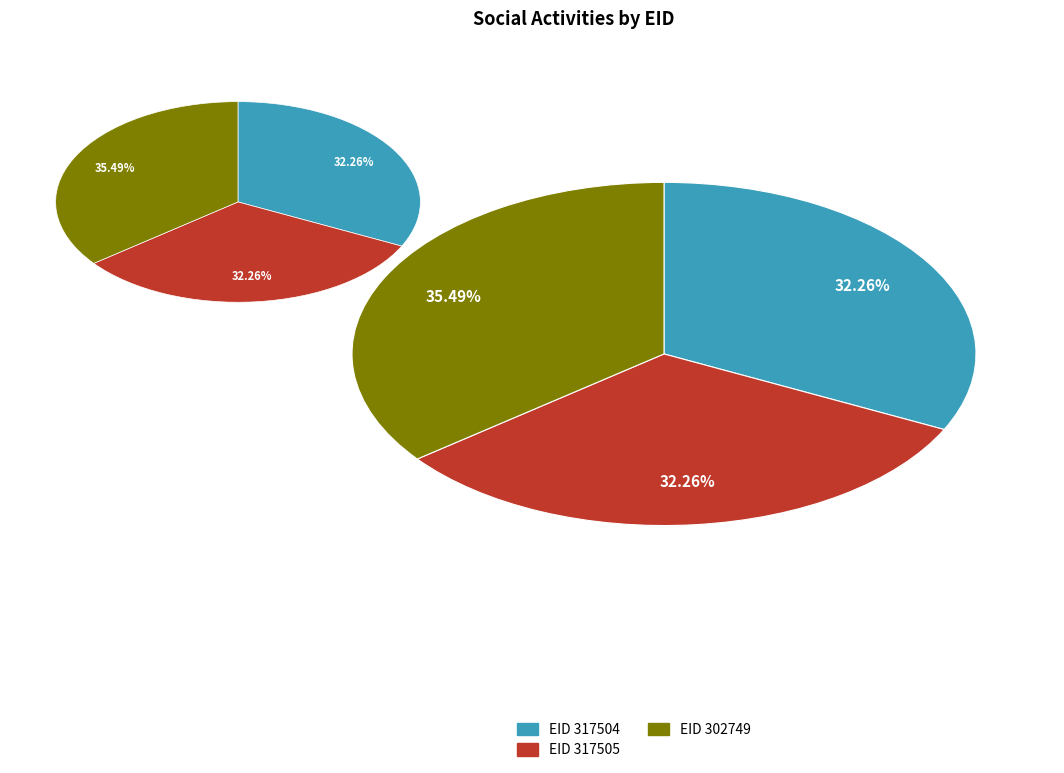

True or false: 302749 accounts for 35% of the total.

True